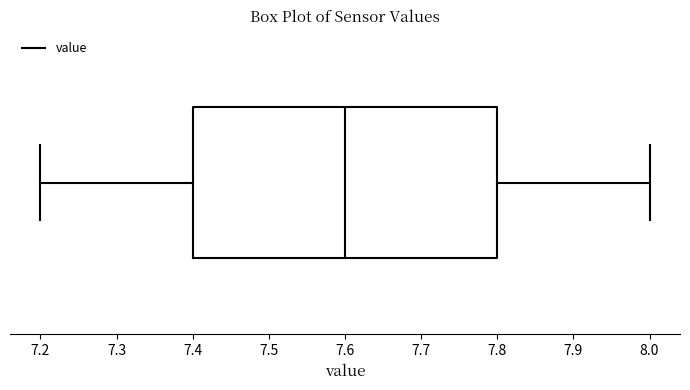

Transcribe this box plot: give where the median line is, the range the box spans, and where the two whiskers end, as read against the x-axis. The values are not printed on the chart, so give them approximately, as read against the axis.

median 7.6, box 7.4 to 7.8, whiskers 7.2 to 8.0